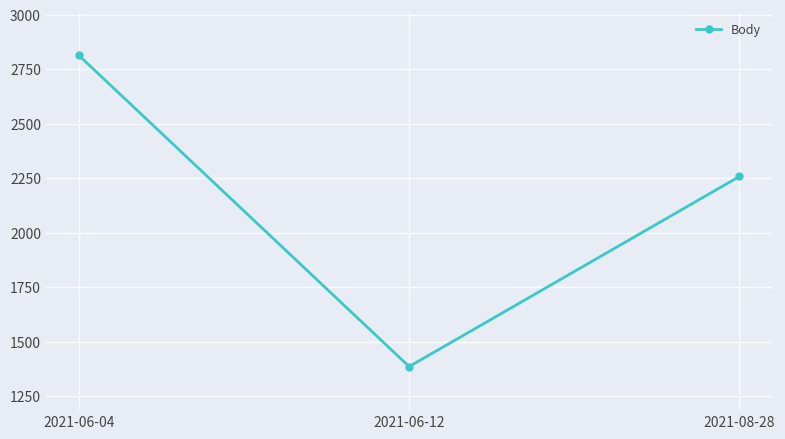

How many data points are less than 2258?

1